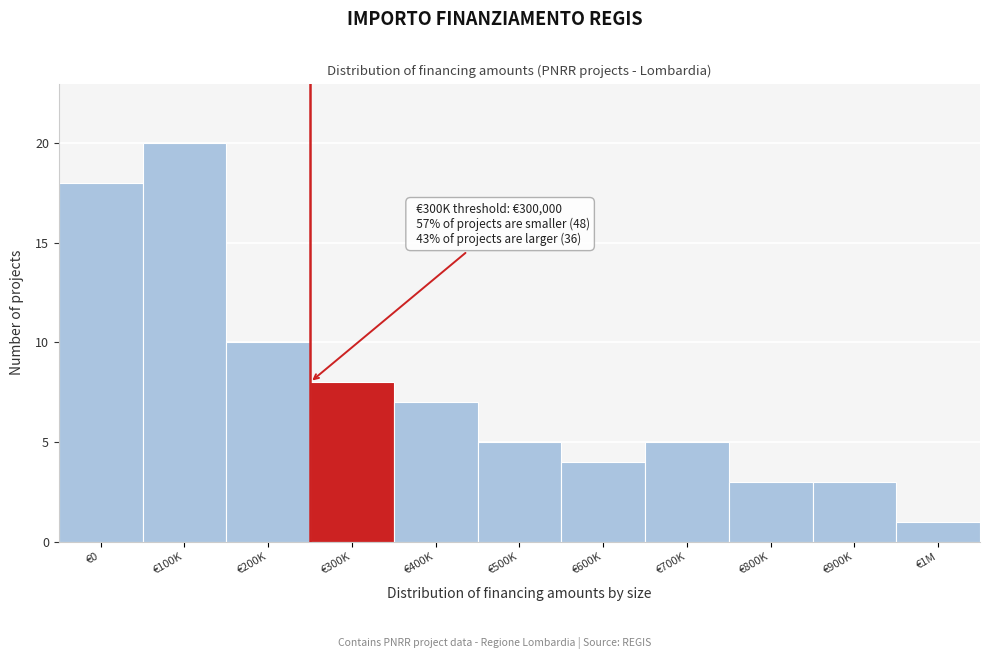

Reading right to left, transcribe all the data shown in this chart.

1	3	3	5	4	5	7	8	10	20	18